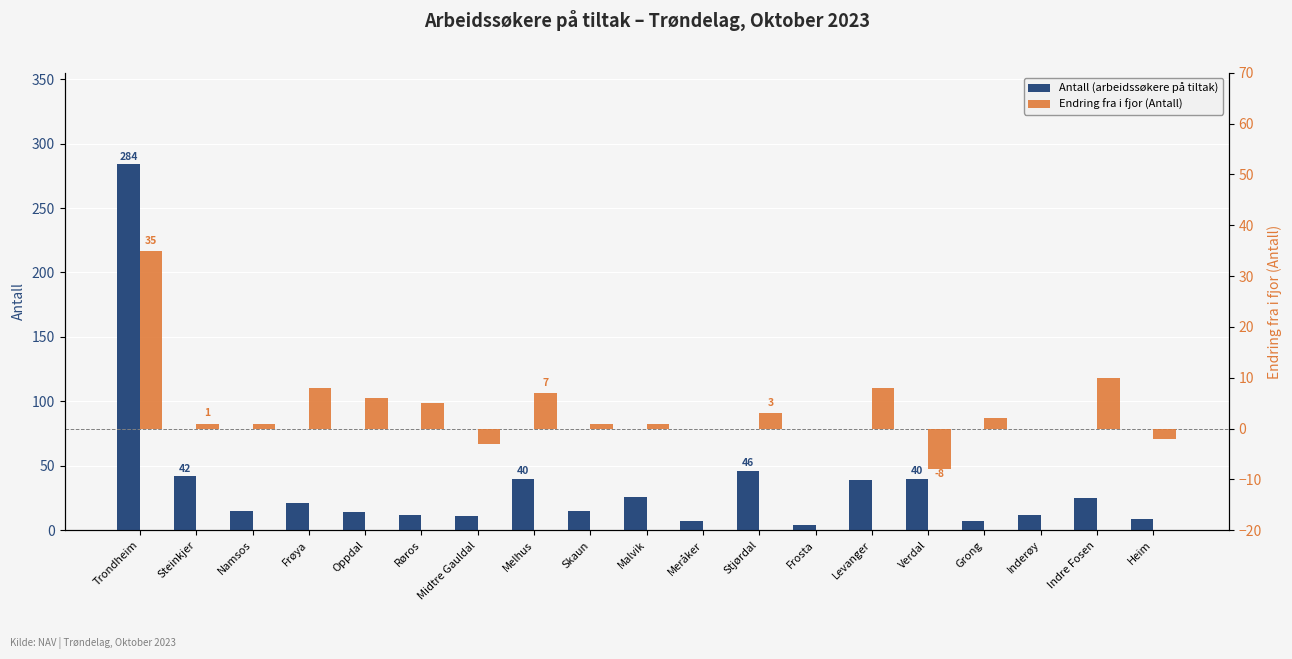

Reading left to right, transcribe all the data shown in this chart.

Antall (arbeidssøkere på tiltak): Trondheim=284	Steinkjer=42	Namsos=15	Frøya=21	Oppdal=14	Røros=12	Midtre Gauldal=11	Melhus=40	Skaun=15	Malvik=26	Meråker=7	Stjørdal=46	Frosta=4	Levanger=39	Verdal=40	Grong=7	Inderøy=12	Indre Fosen=25	Heim=9
Endring fra i fjor (Antall): Trondheim=35	Steinkjer=1	Namsos=1	Frøya=8	Oppdal=6	Røros=5	Midtre Gauldal=-3	Melhus=7	Skaun=1	Malvik=1	Meråker=0	Stjørdal=3	Frosta=0	Levanger=8	Verdal=-8	Grong=2	Inderøy=0	Indre Fosen=10	Heim=-2